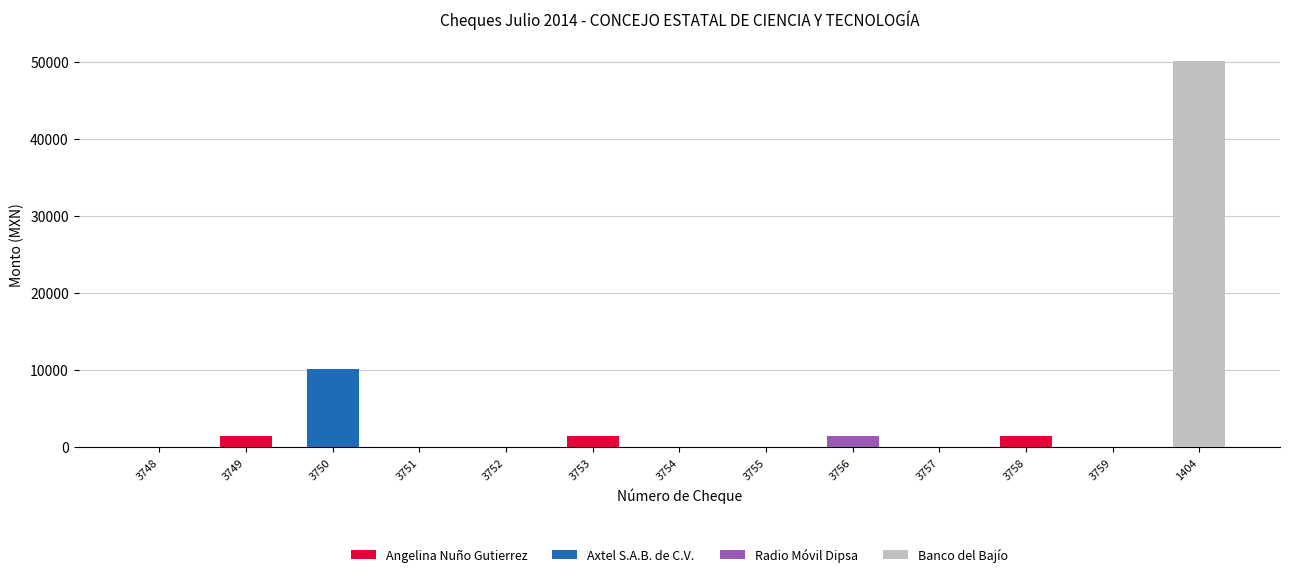

True or false: Angelina Nuño Gutierrez has a value of 0.0 at 1404.

True